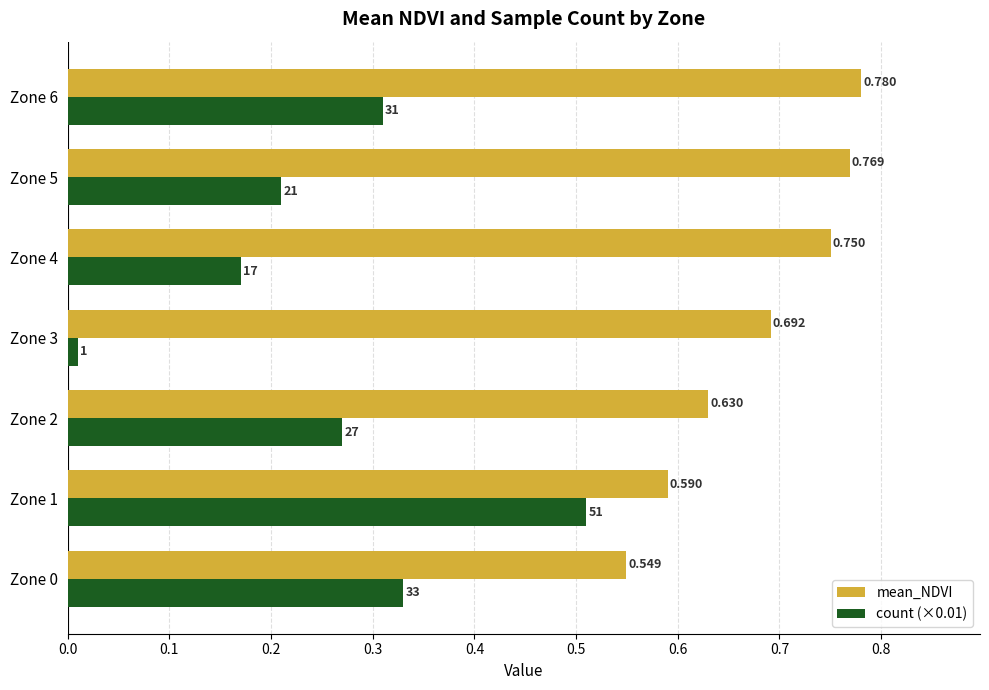

Which series has the largest total across all categories?

mean_NDVI